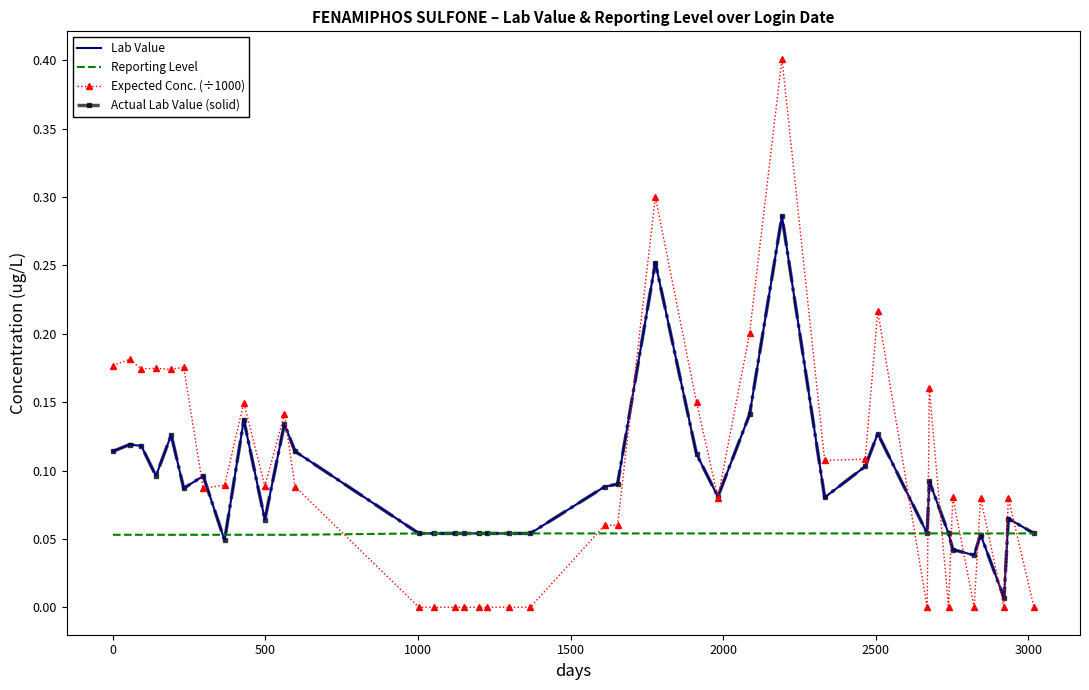

Which series has the widest spread of values?

Expected Conc. (÷1000)